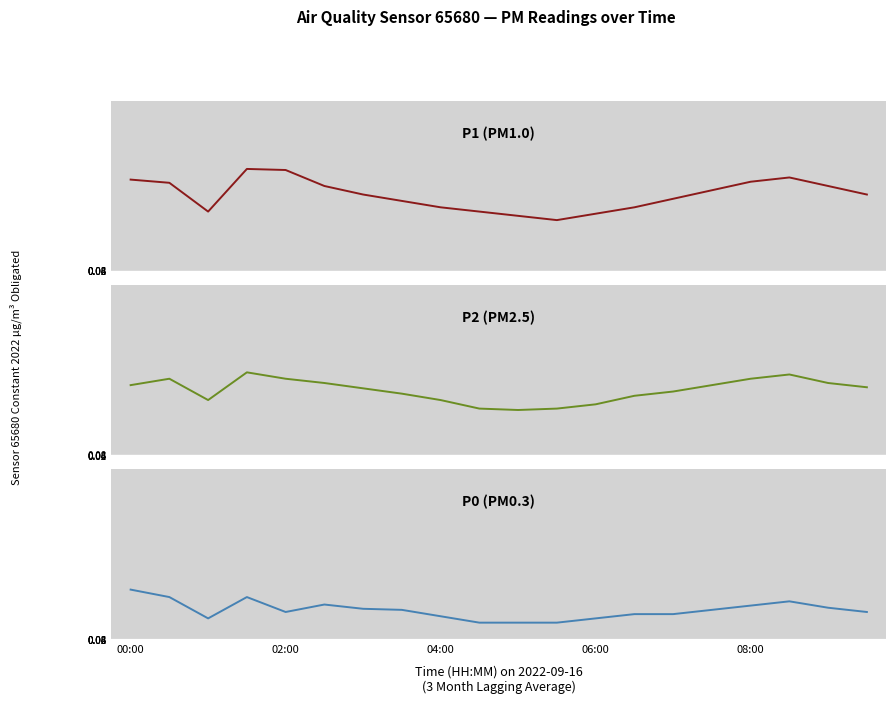

Rank the series by their average value, from highest to lowest.

P1, P2, P0